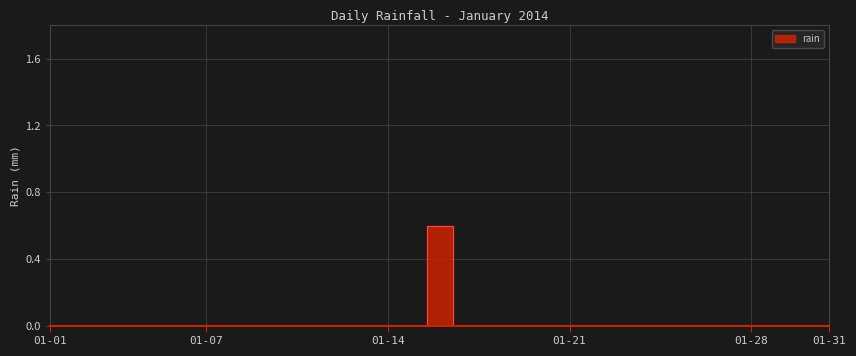

How many lines are shown in the chart?

1